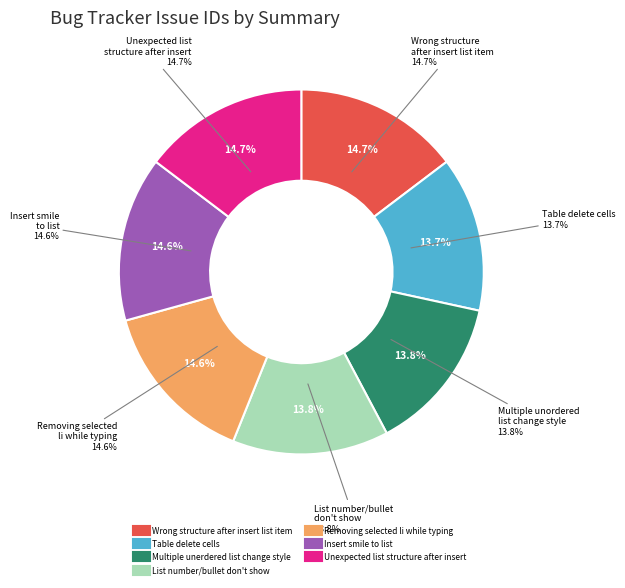

Does Multiple unerdered list change style account for over 50% of the chart?

No